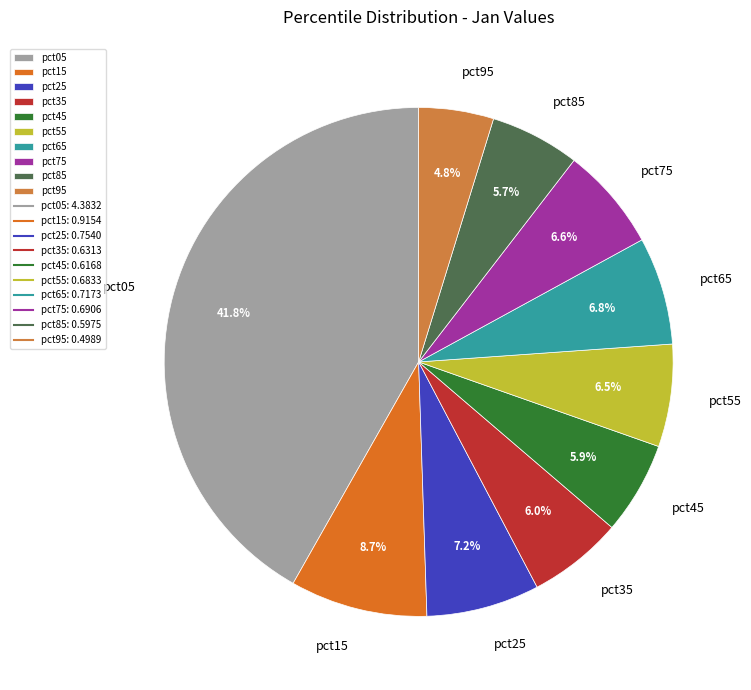

Is it true that pct75 is 1% of the pie?

False